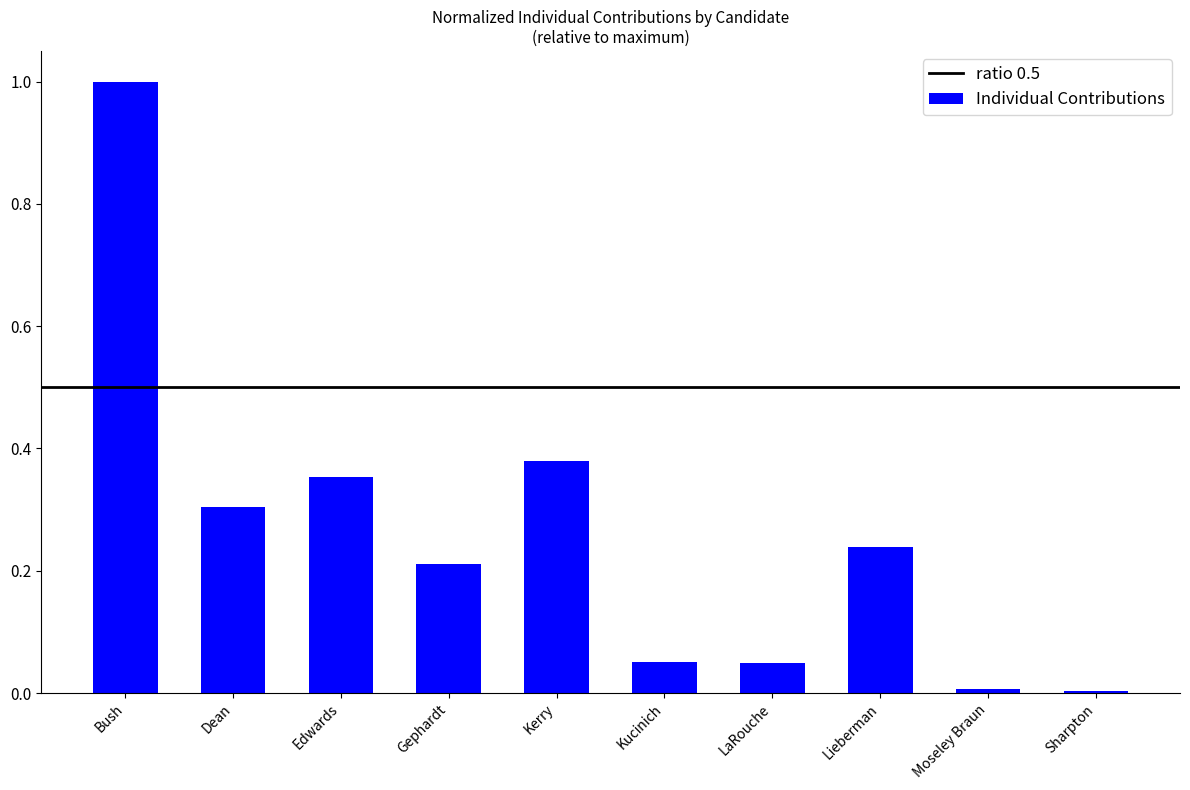

What is the change in value from Edwards to Moseley Braun?

-0.3